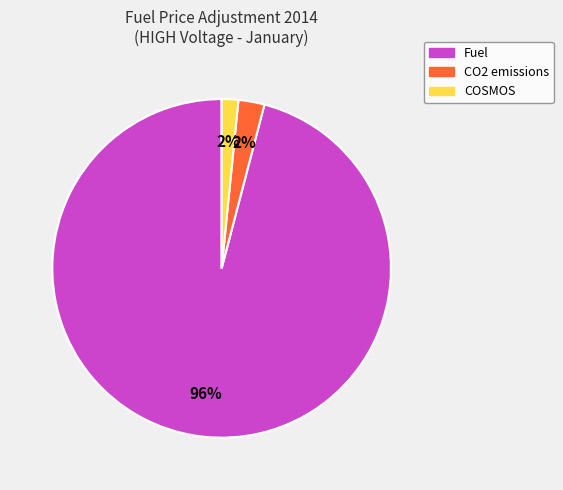

To the nearest percent, what is the difference between the largest and smallest slice percentages?

94%